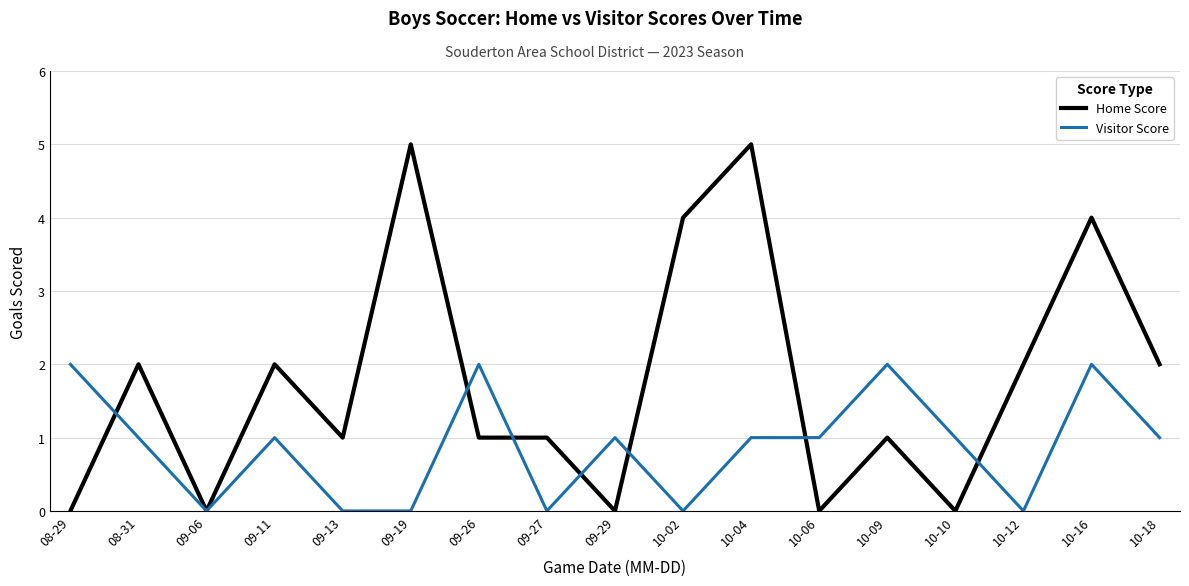

True or false: Visitor Score and Home Score cross at least once.

True